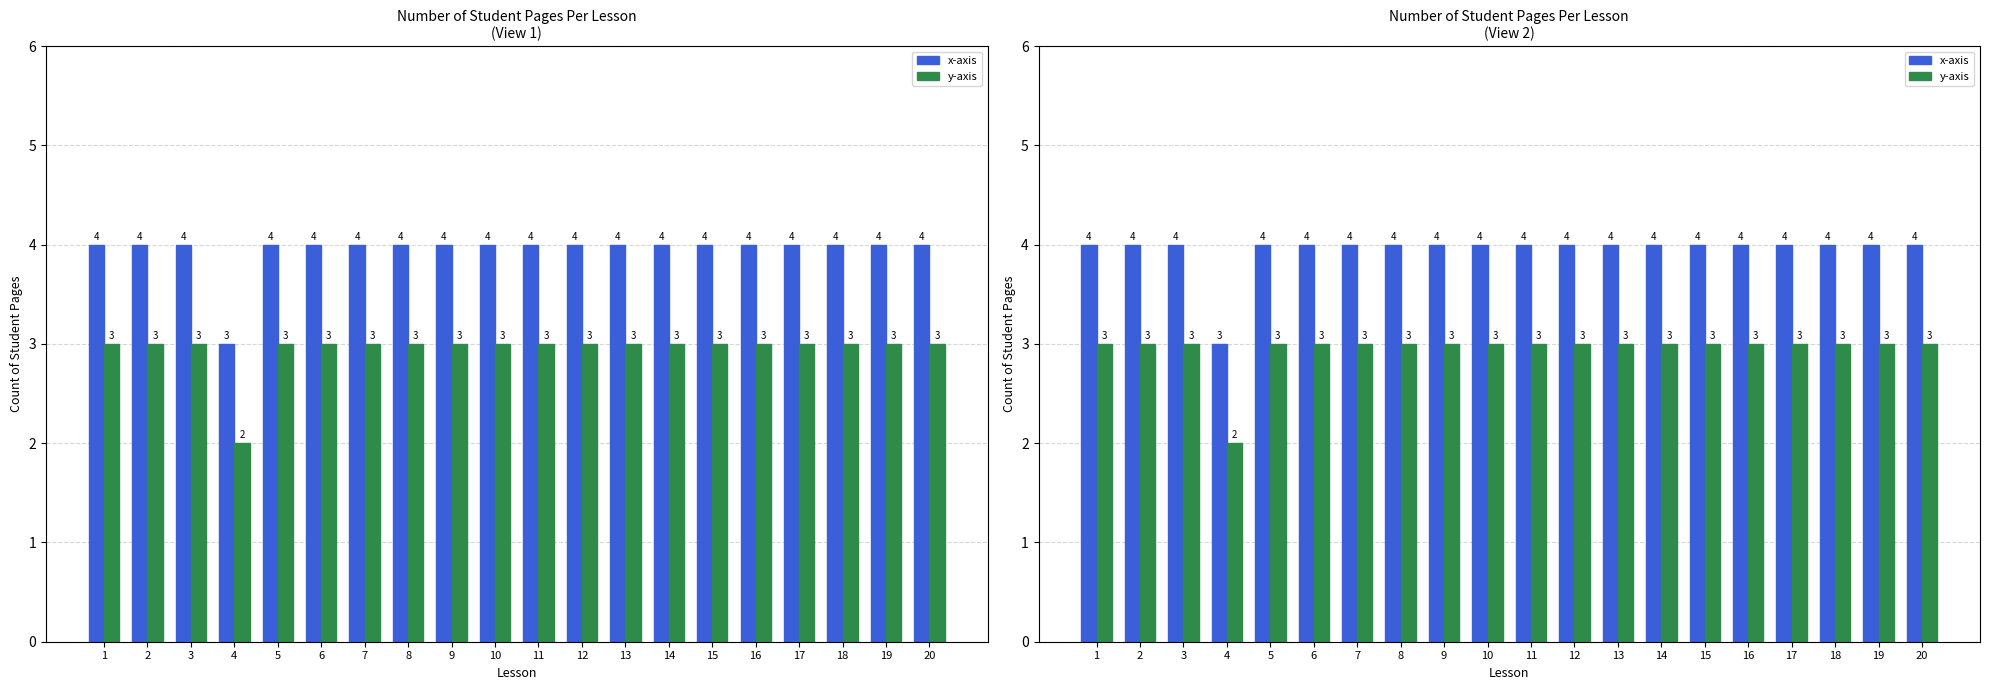

At 15, list the series in order from smallest to largest.

y-axis, x-axis